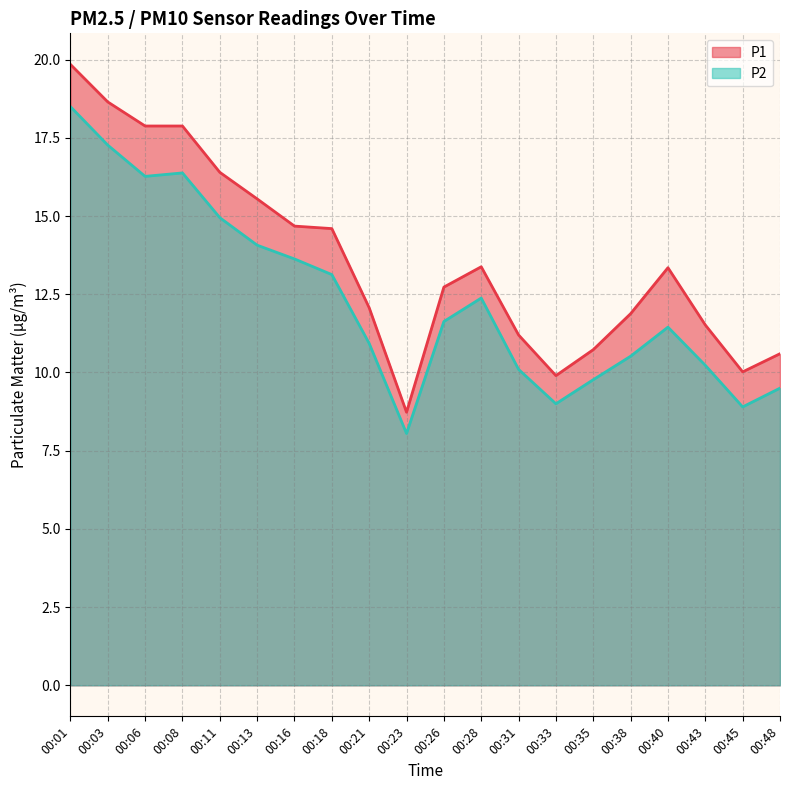

What are all the series names shown in the legend?

P1, P2